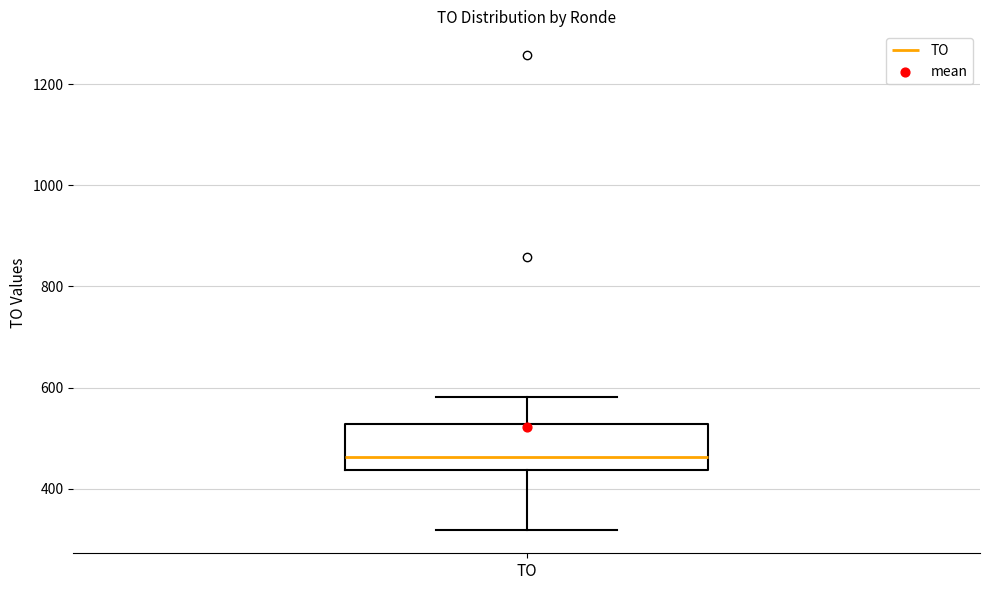

Read this box plot against the y-axis: the position of the median line, the range covered by the box, and the ends of both whiskers. The values are not printed on the chart, so give them approximately, as read against the axis.

median 460, box 440 to 520, whiskers 320 to 580